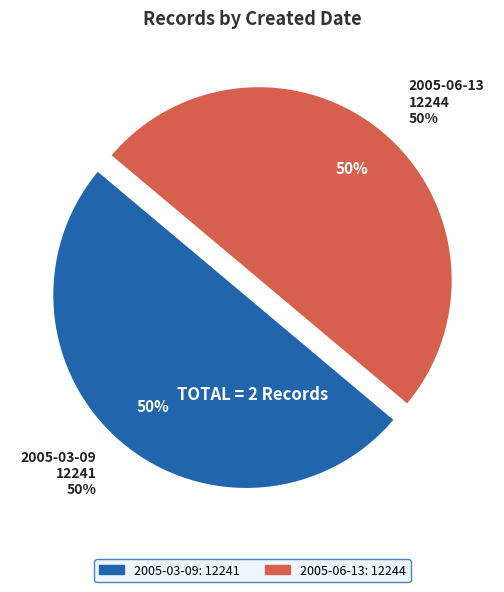

Is 2005-03-09 the majority of the pie?

No